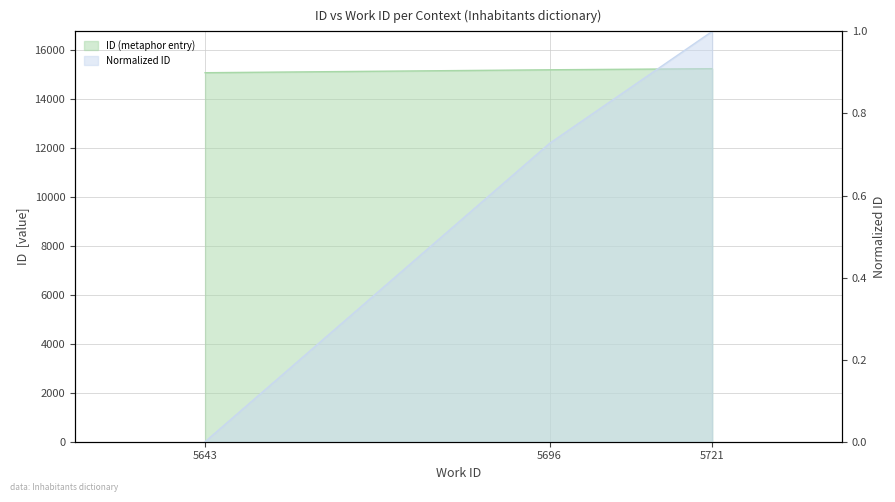

How many work_id values are between 15086 and 15251?

3